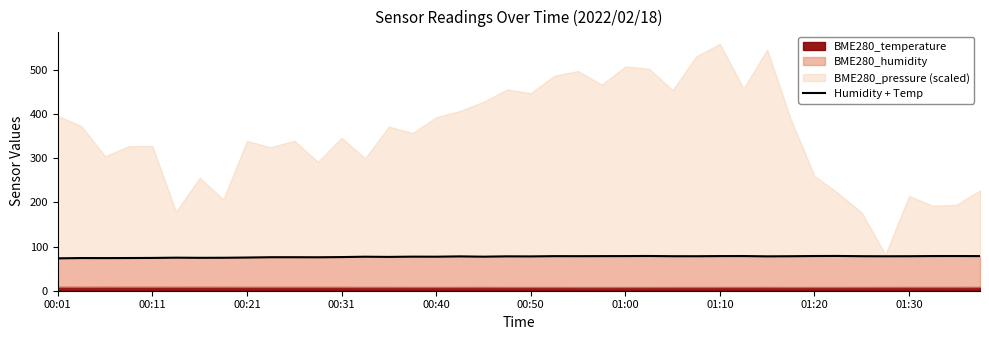

What is the approximate value at 01:00?

74.4